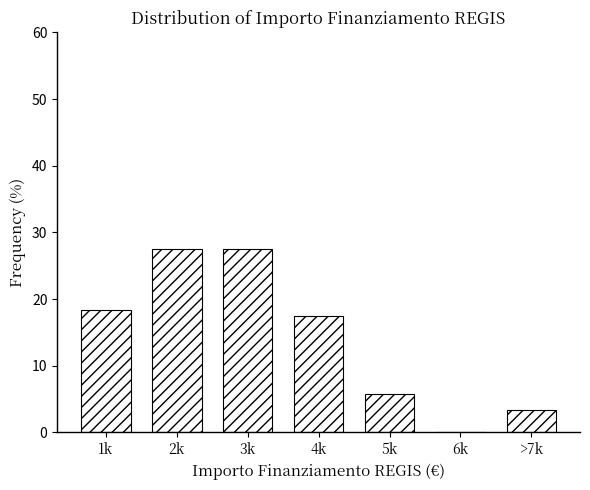

Reading left to right, what are all the values shown in this chart?

1k=18.3	2k=27.5	3k=27.5	4k=17.5	5k=5.8	6k=0.0	>7k=3.3